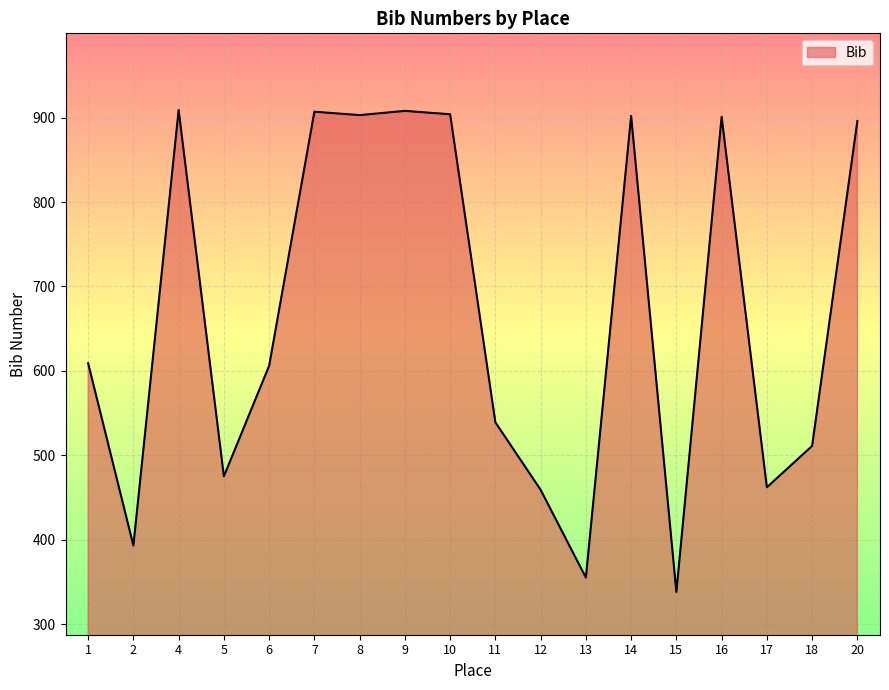

Is it true that the value at 9 is 319?

False